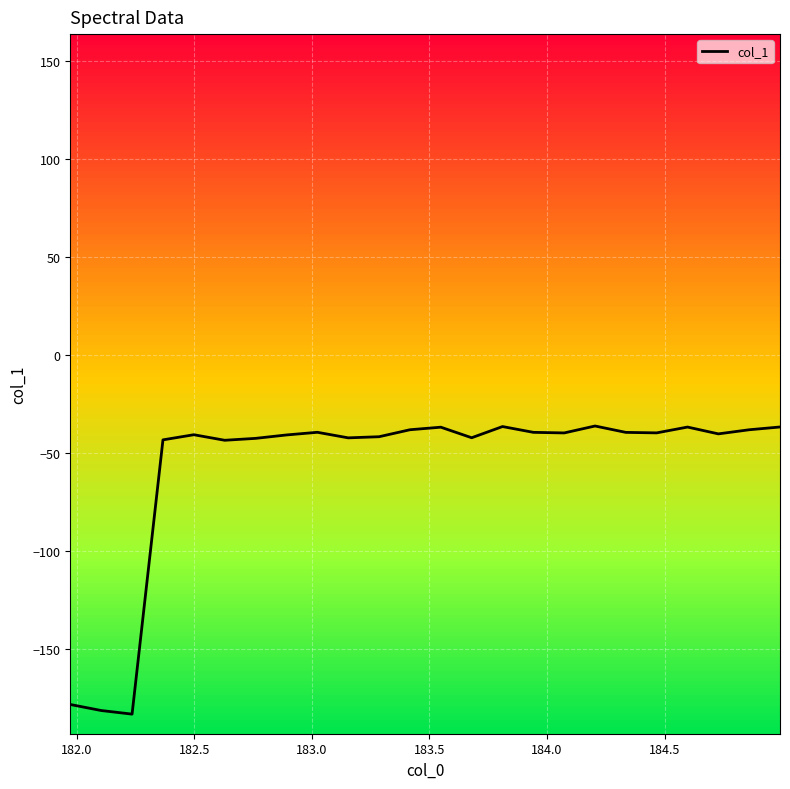

What is the maximum value shown in the chart?

-36.3